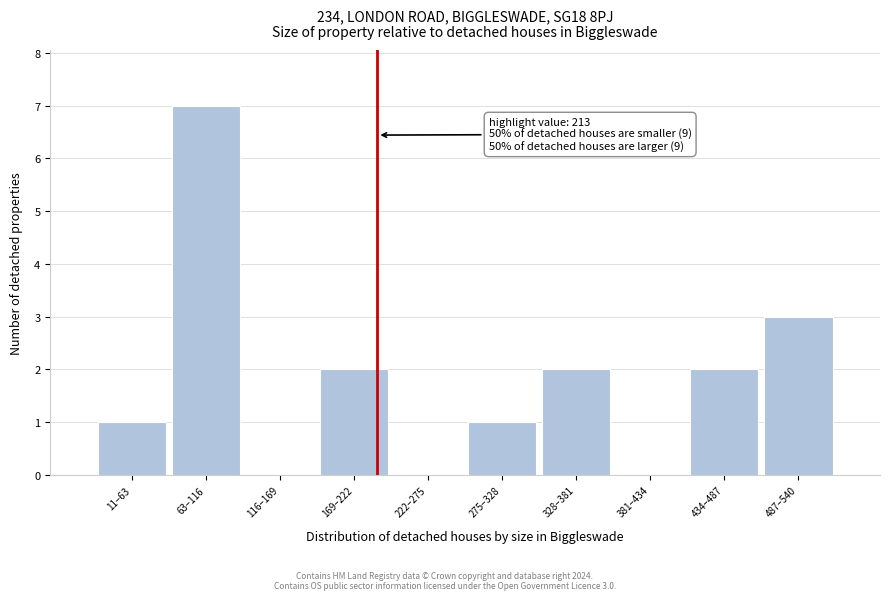

Reading left to right, transcribe all the data shown in this chart.

11–63=1	63–116=7	116–169=0	169–222=2	222–275=0	275–328=1	328–381=2	381–434=0	434–487=2	487–540=3